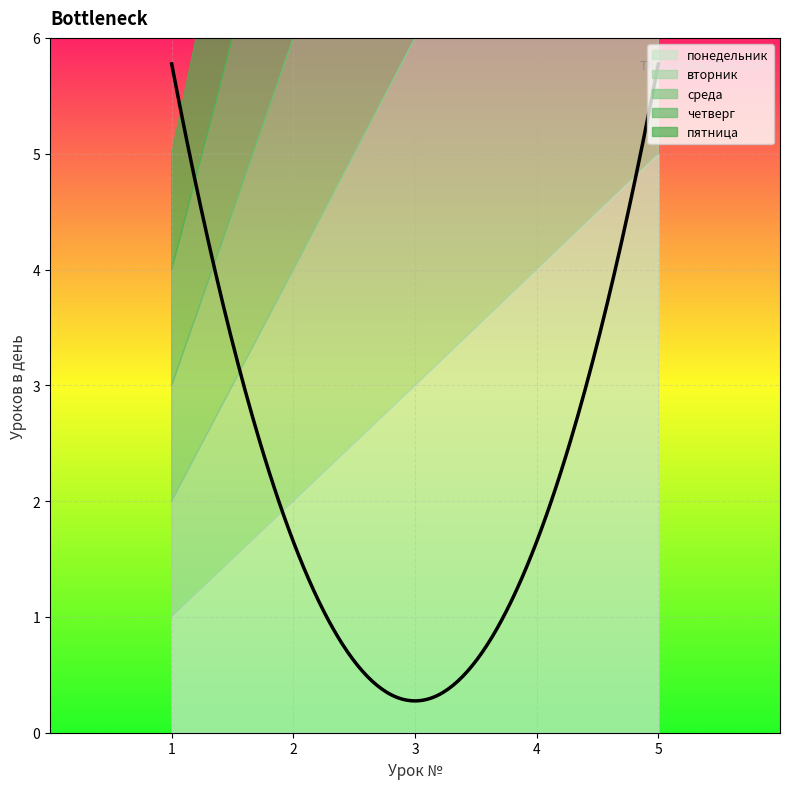

True or false: понедельник has more than 2 interior local peaks.

False